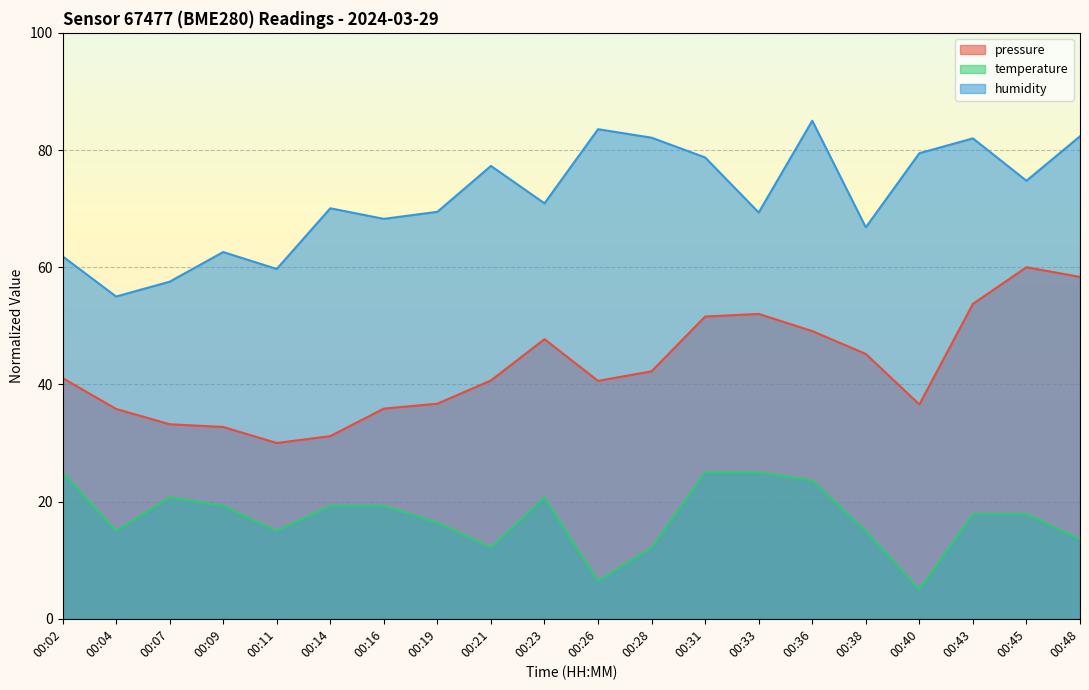

True or false: pressure and temperature intersect in this chart.

False